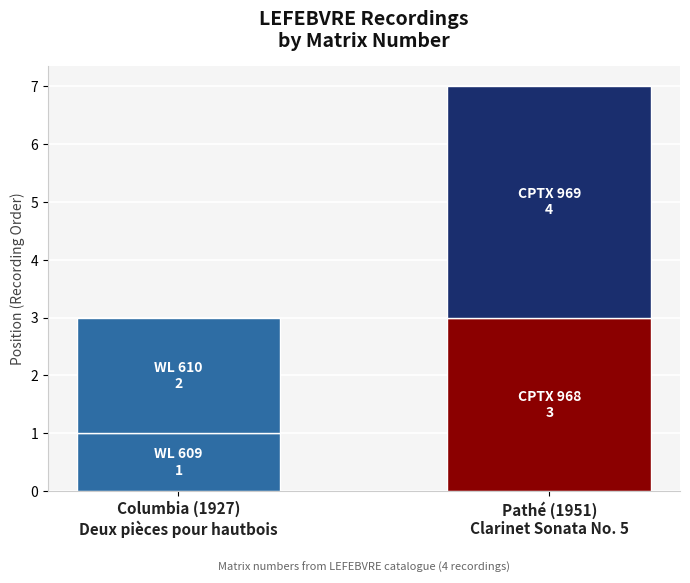

What is the sum of all values?

10